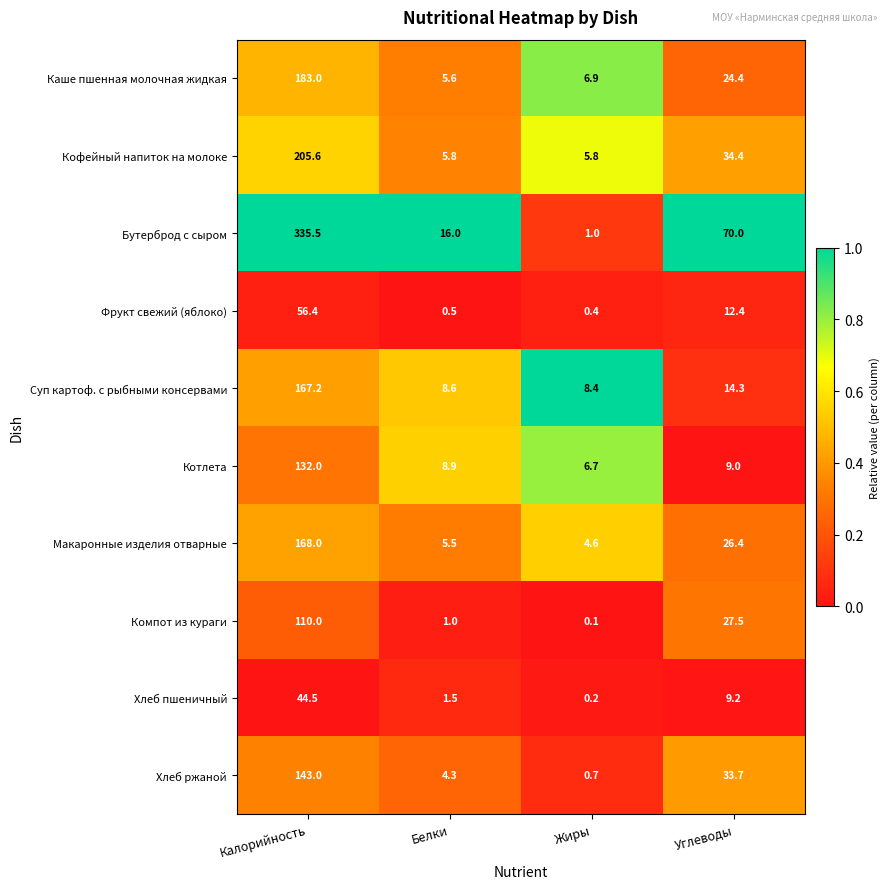

What is the sum of the Хлеб пшеничный values at Калорийность and Белки?

46.0